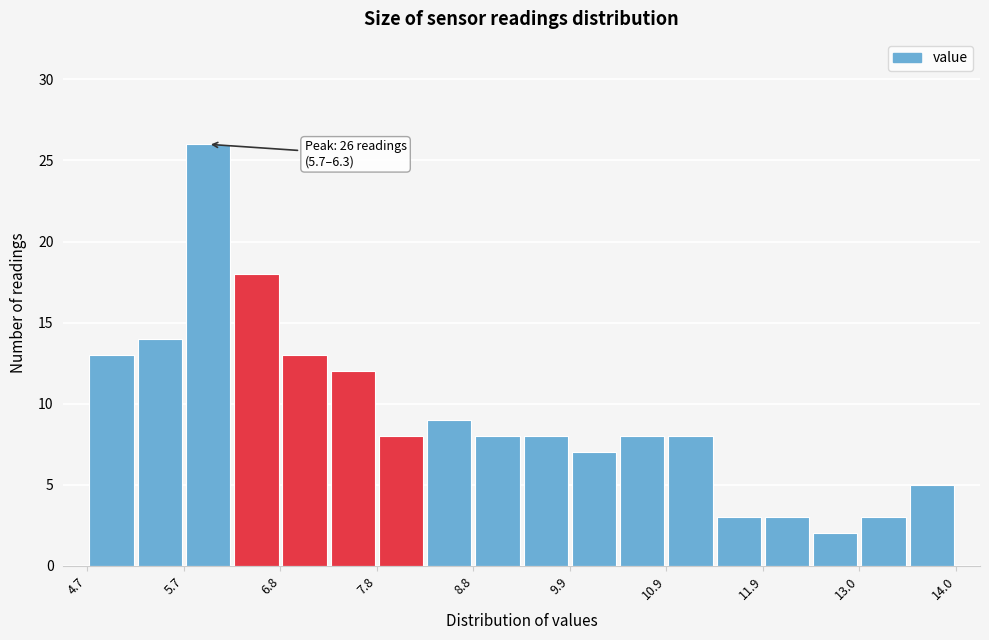

Read against the x-axis, roughly where is the centre of the tallest bar?

6.0